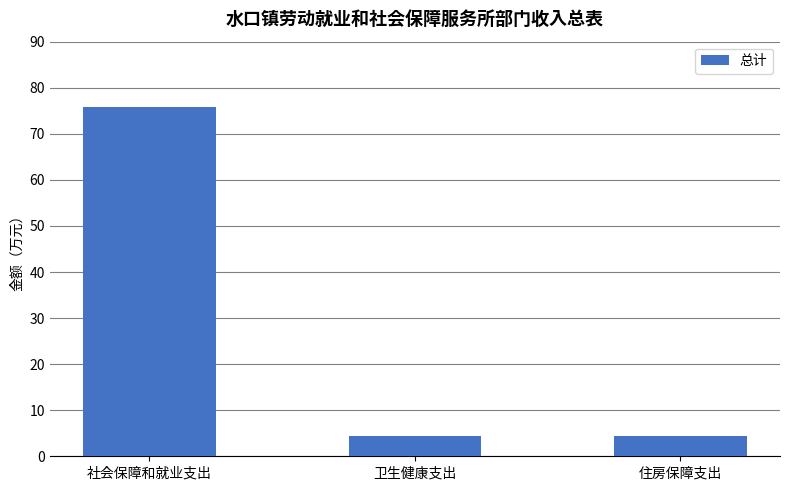

Reading right to left, list all the values displayed in this chart.

住房保障支出=4.5	卫生健康支出=4.5	社会保障和就业支出=75.8